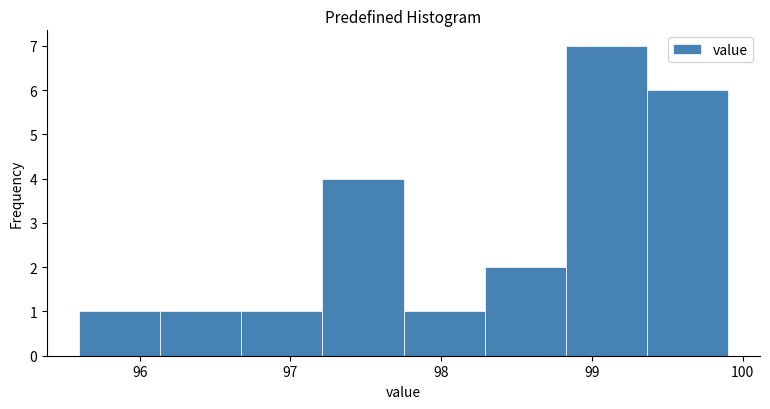

Reading left to right, list every bar in this chart as the range it spans on the x-axis followed by its height. Neither the bar edges nor the heights are printed on the chart, so give them approximately, as read against the axes.

95.6 to 96.1: 1
96.1 to 96.7: 1
96.7 to 97.2: 1
97.2 to 97.8: 4
97.8 to 98.3: 1
98.3 to 98.8: 2
98.8 to 99.4: 7
99.4 to 99.9: 6